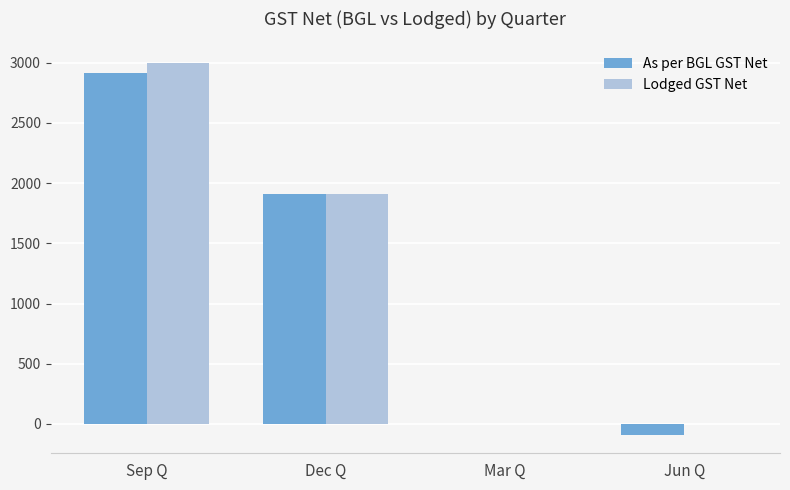

What are all the series names shown in the legend?

As per BGL GST Net, Lodged GST Net